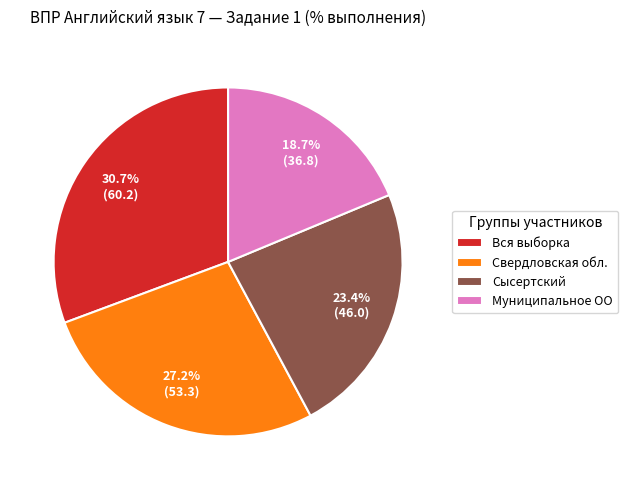

Does Муниципальное ОО account for over 50% of the chart?

No